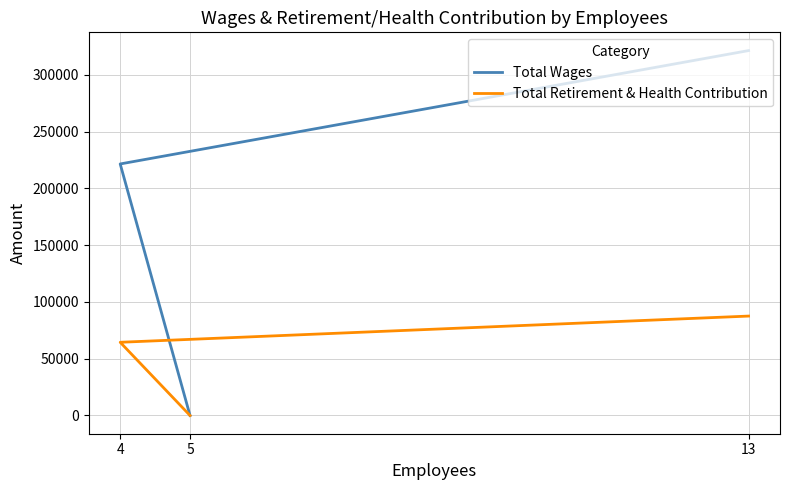

How many data points does each series have?

3